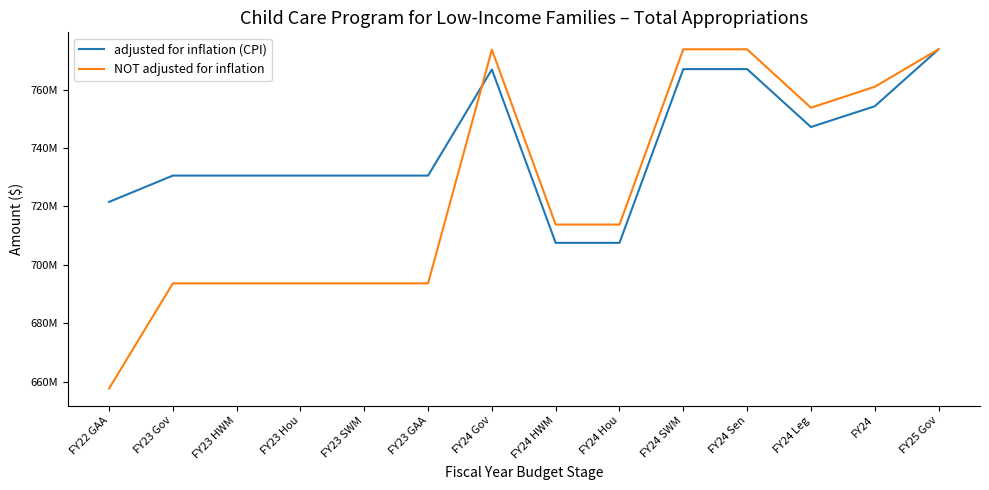

What is the label of the 12th point from the right?

FY23 HWM